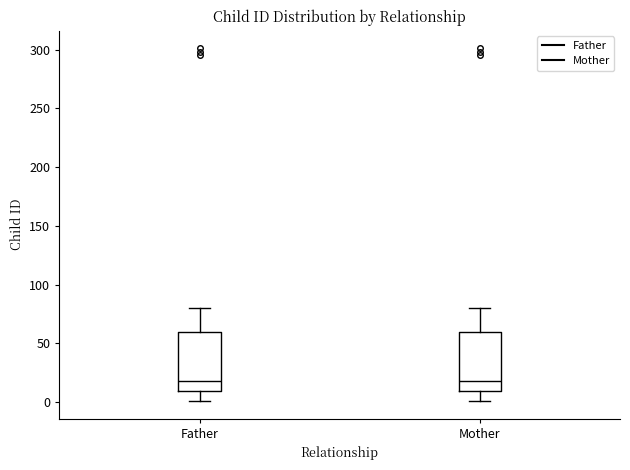

Reading left to right, read every box against the y-axis: the position of its median line, the range the box covers, and the ends of its whiskers. The values are not printed on the chart, so give them approximately, as read against the axis.

Father: median 20, box 10 to 60, whiskers 0 to 80
Mother: median 20, box 10 to 60, whiskers 0 to 80